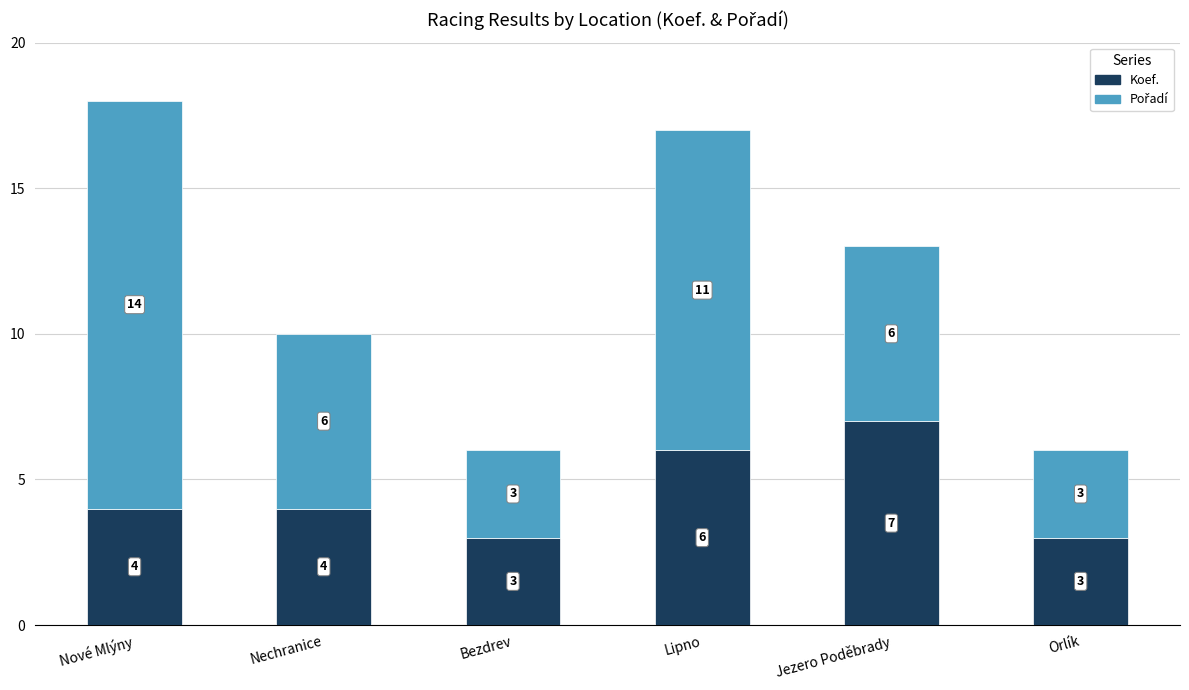

Is it true that Koef. equals 4 at Bezdrev?

False